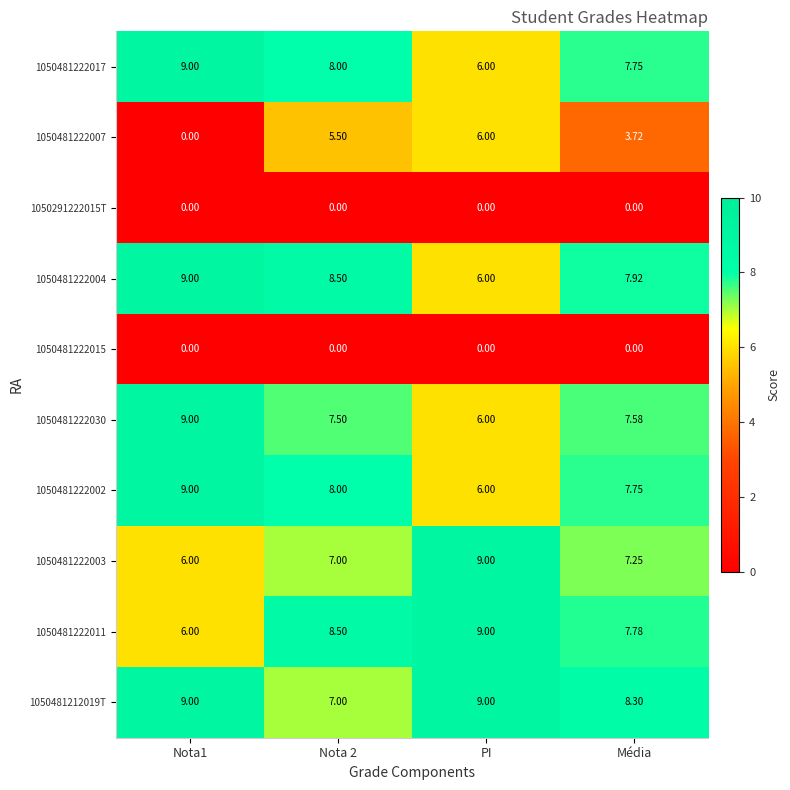

Is the value of 1050481222017 at Média greater than the value of 1050481222003 at Nota 2?

Yes